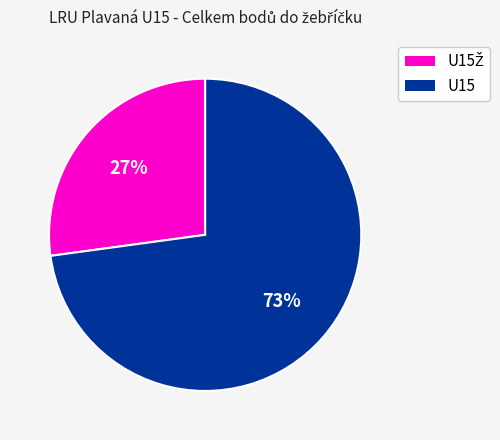

Is there a majority slice in this chart?

Yes